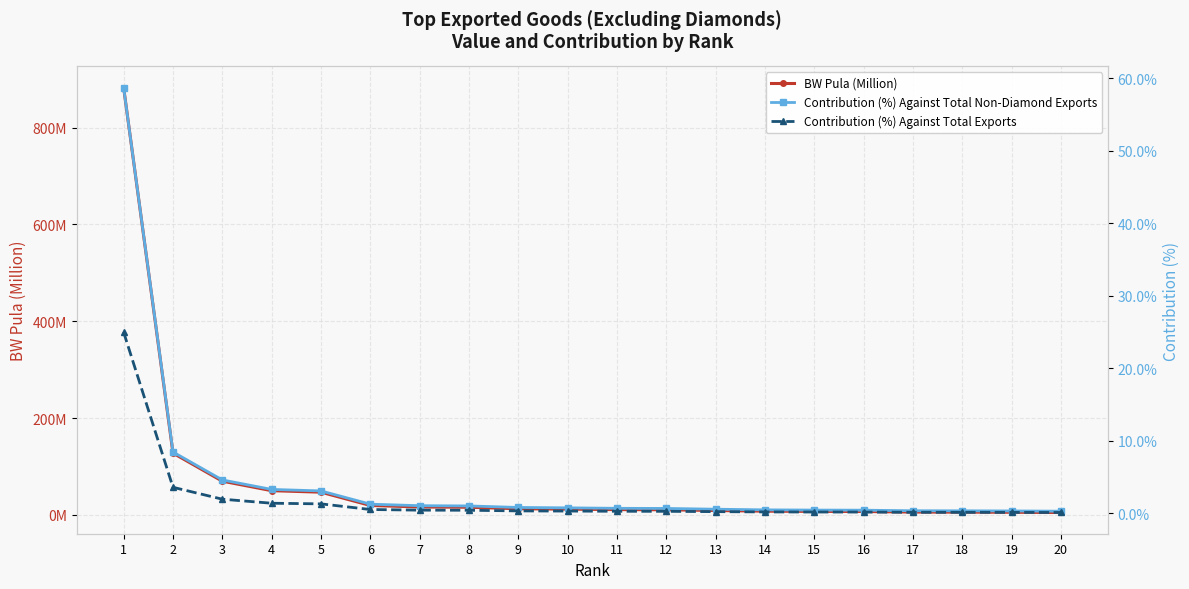

What is the difference between the highest and lowest values at 8?

15.1